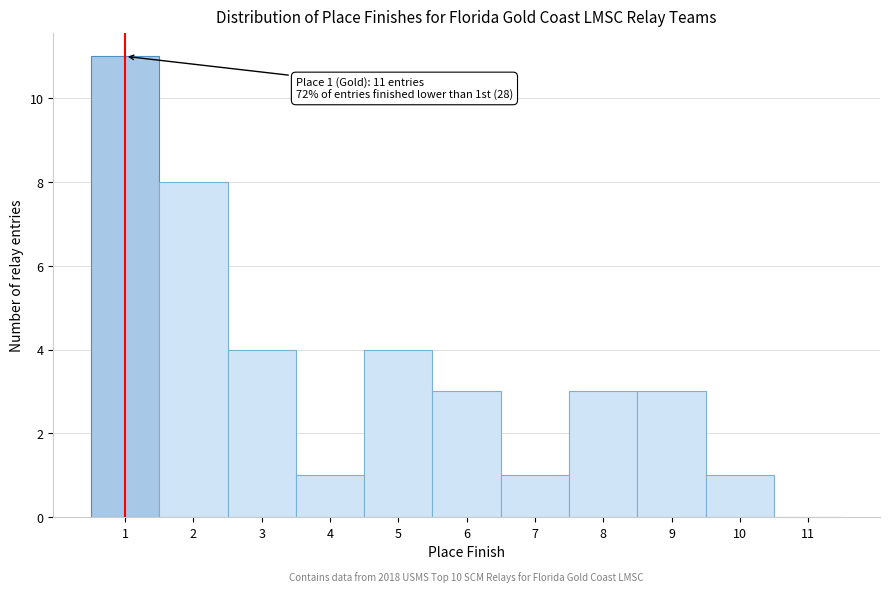

Over which range of the x-axis is the bar tallest?

0.5 to 1.5